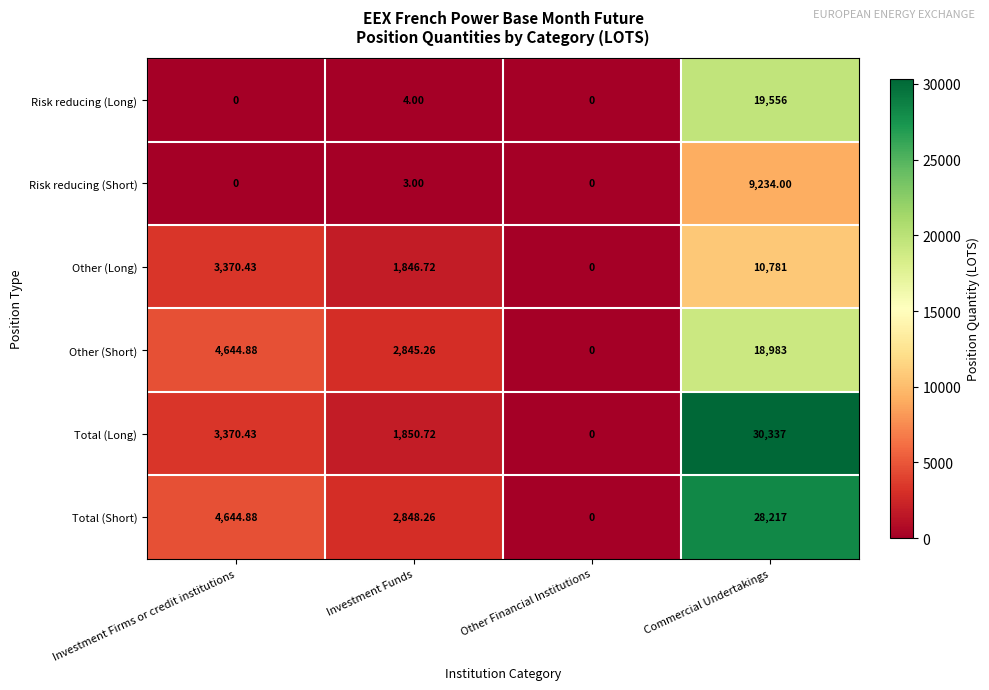

Count the number of data series in this chart.

6